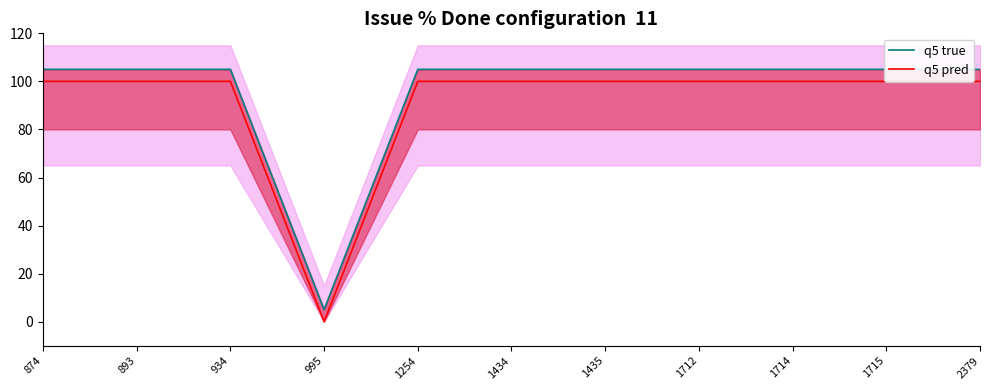

List the series in order of their peak value, lowest first.

q5 pred, q5 true